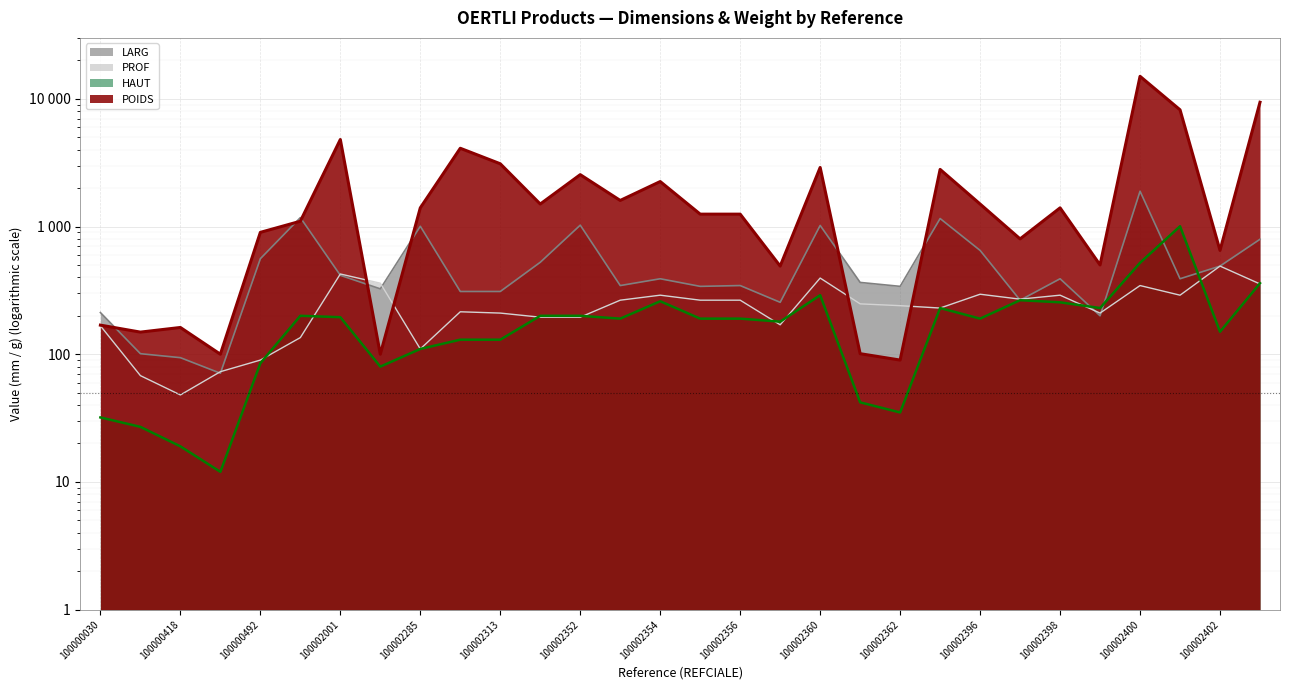

True or false: PROF has more than 1 interior local peaks.

True